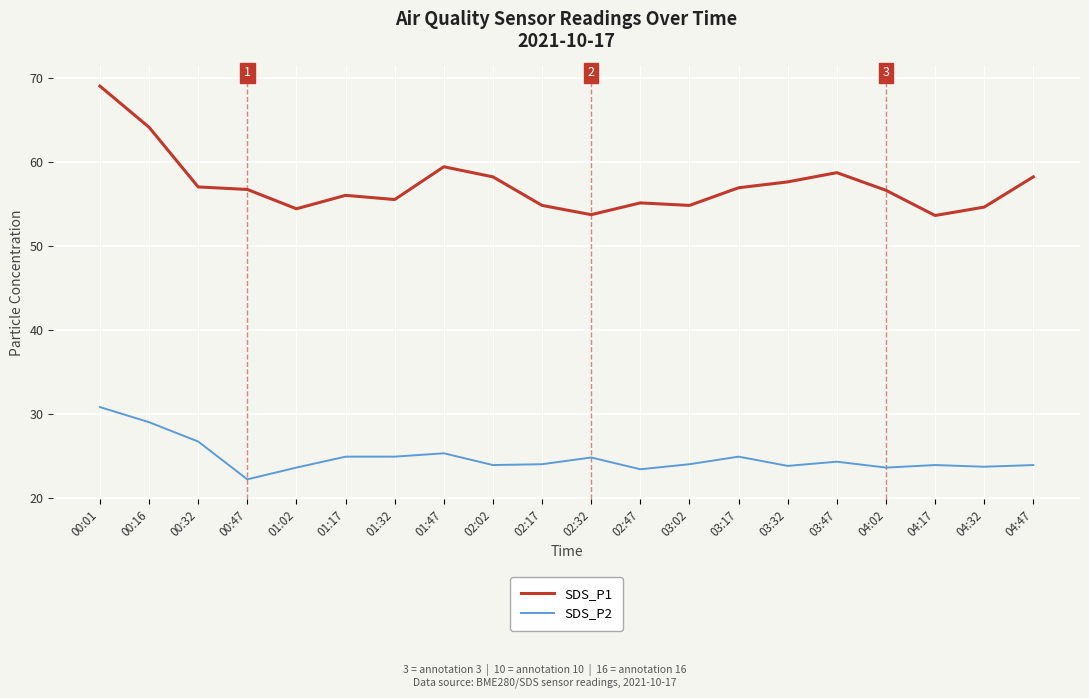

True or false: SDS_P1 and SDS_P2 intersect in this chart.

False